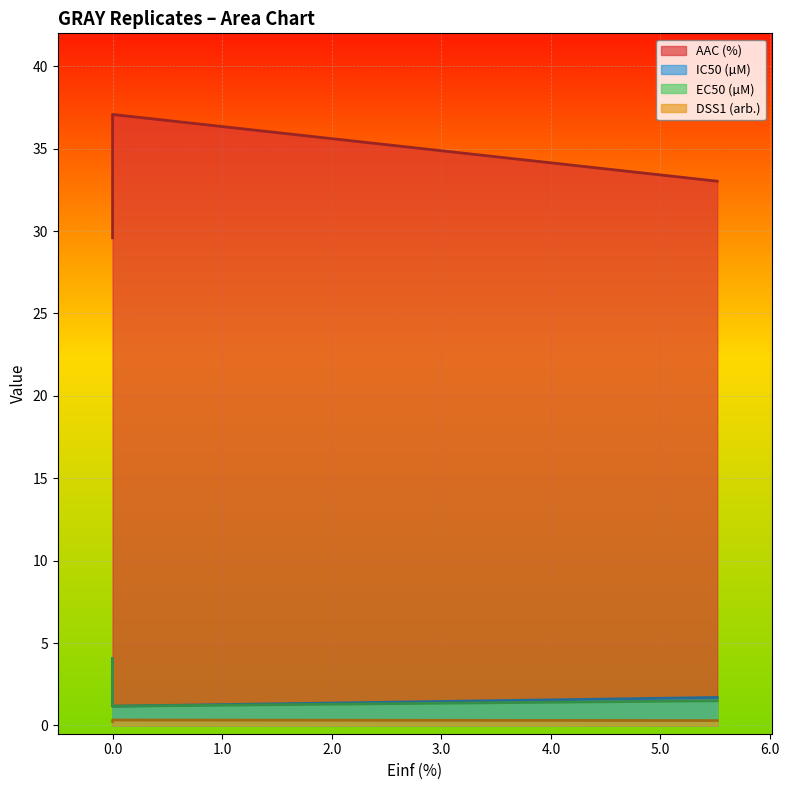

What is the sum of all DSS1 (arb.) values?

0.9